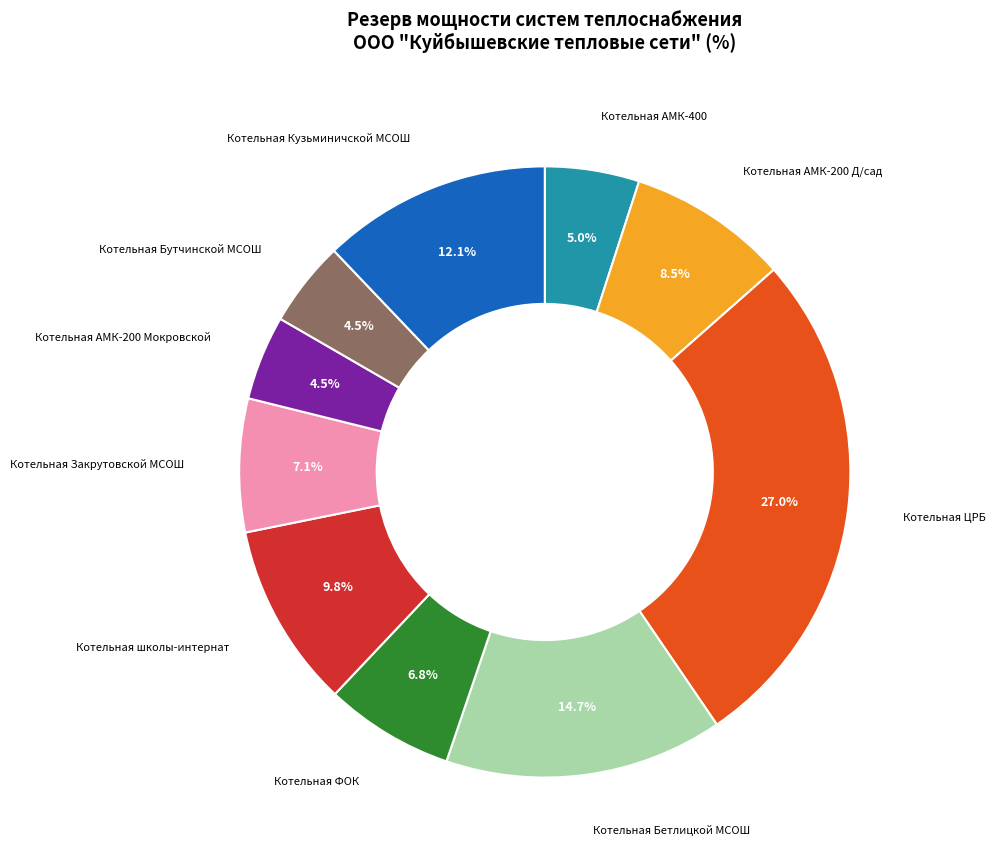

Between Котельная школы-интернат and Котельная ЦРБ, which is larger?

Котельная ЦРБ